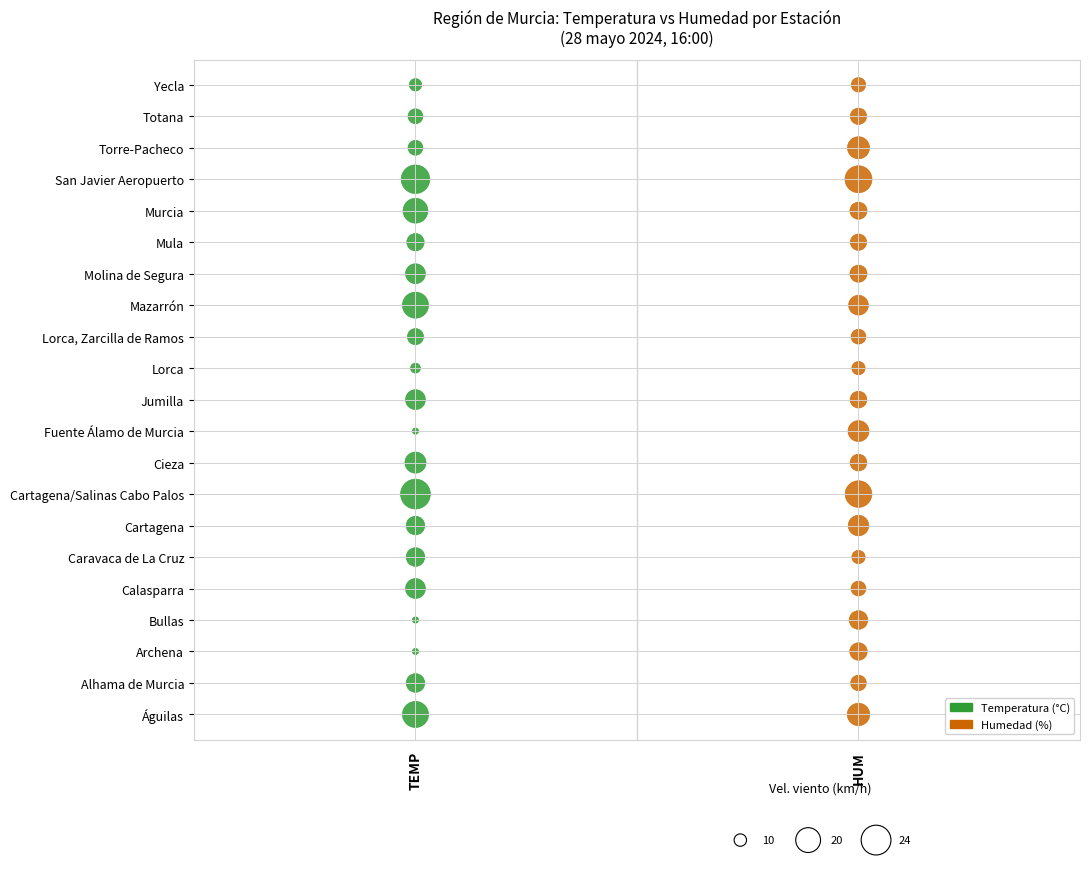

What are all the series names shown in the legend?

Temperatura (°C), Humedad (%)